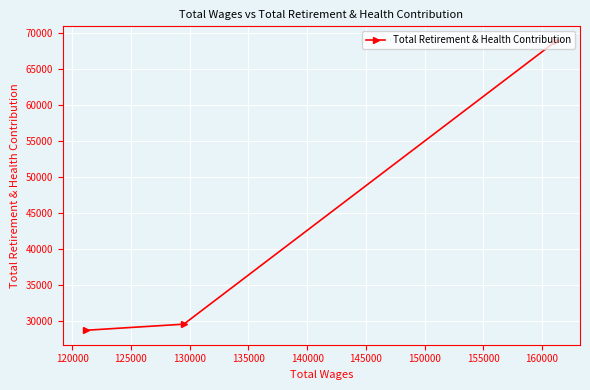

Reading right to left, extract all data points from this chart.

68974	29493	28646